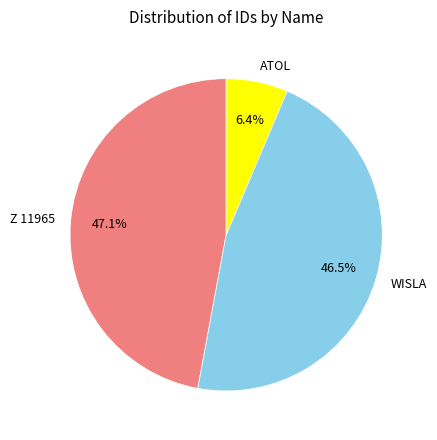

Rank the categories by value from highest to lowest.

Z 11965, WISLA, ATOL